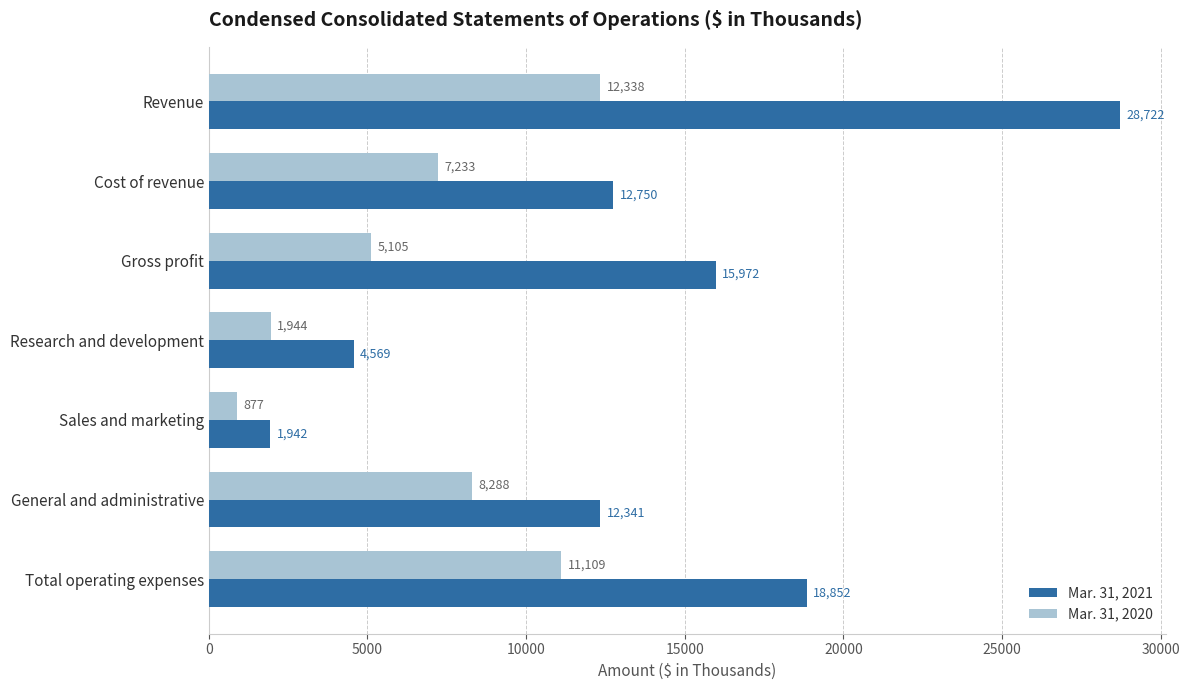

Is it true that Mar. 31, 2020 equals 877 at Sales and marketing?

True